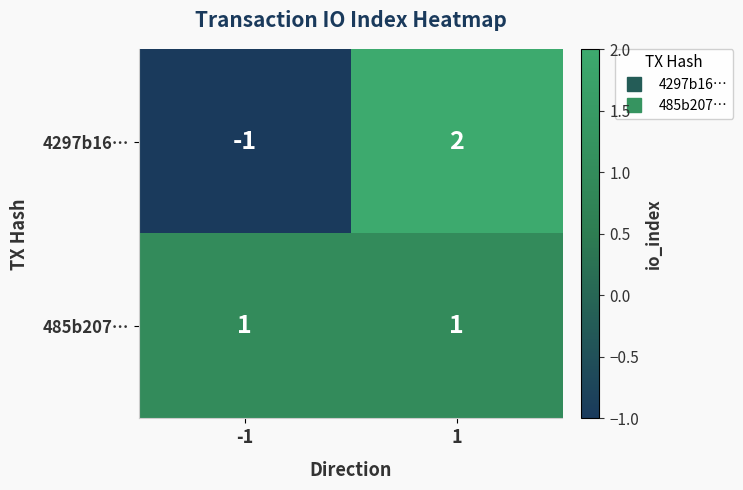

What is the maximum value shown in the chart?

2